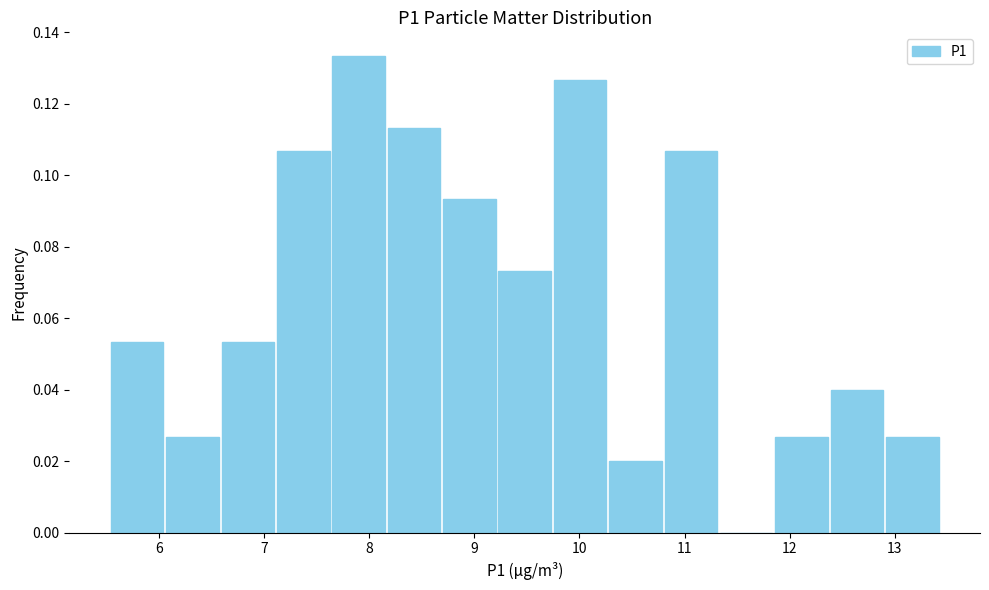

What is the height of the bar covering 12.4 to 12.9 on the x-axis? Neither the bar edges nor the heights are printed on the chart, so give them approximately, as read against the axes.

0.040